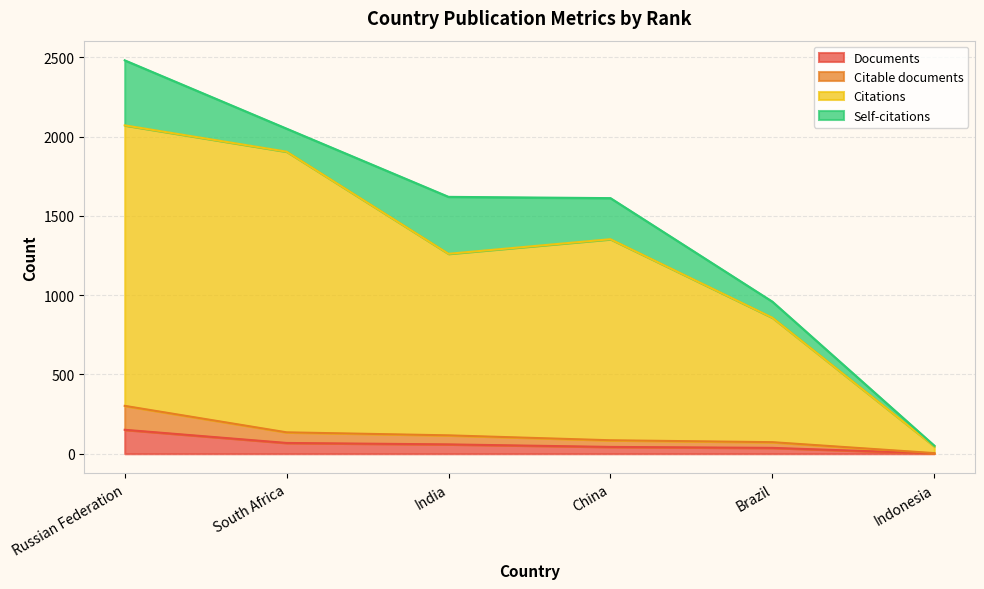

What is the sum of all Documents values?

360